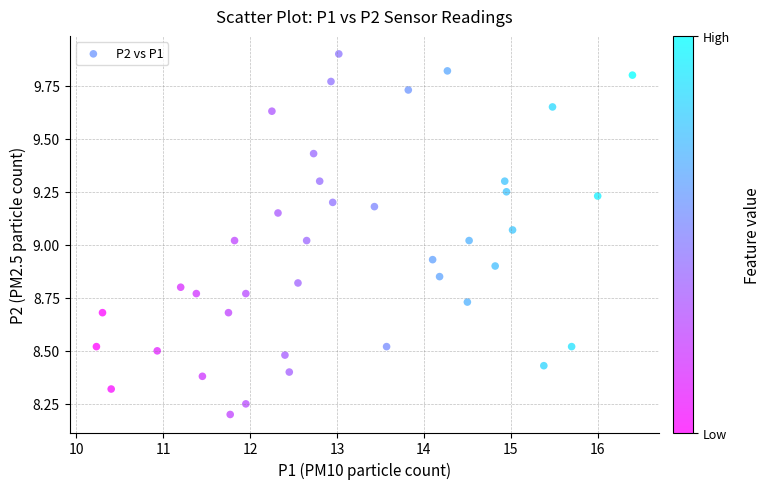

What is the range of X values (max minus min)?

6.2